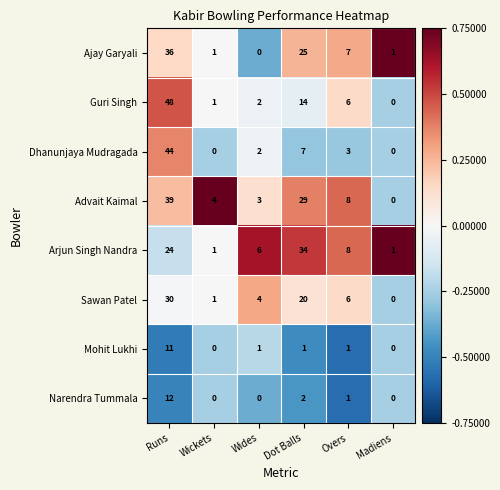

What value does the Ajay Garyali series have at Runs, to the nearest 10?

40